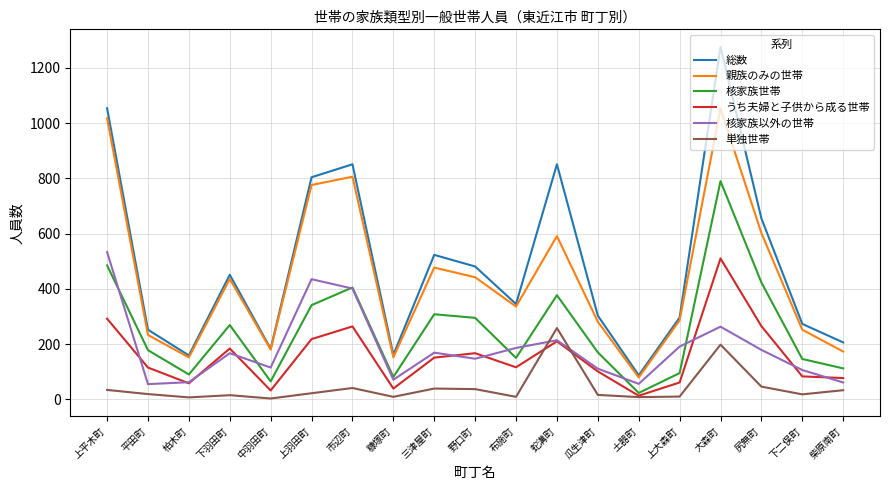

At which category is the sum across all series the highest?

大森町